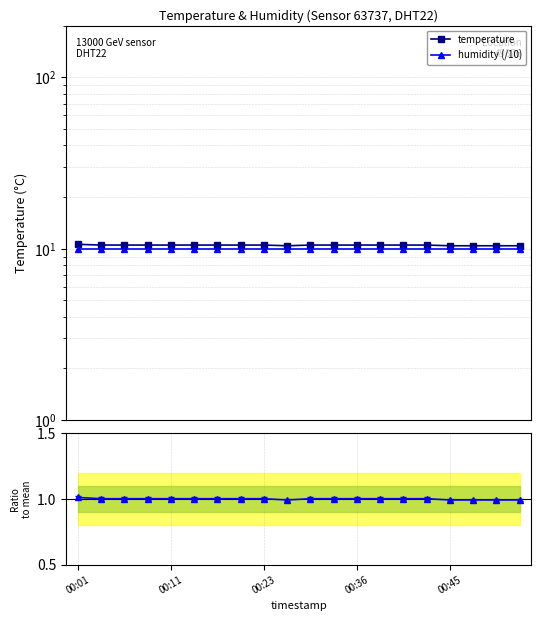

What is the sum of all humidity (/10) values?

199.8